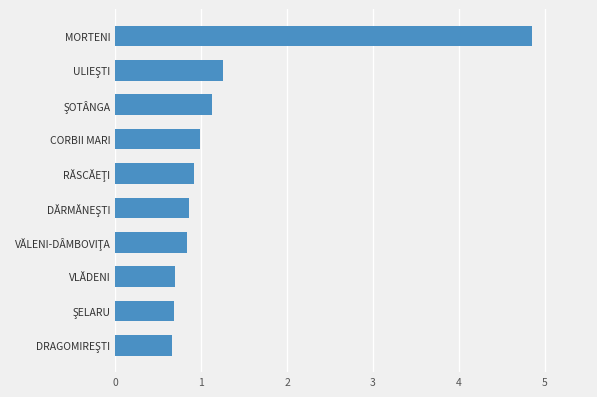

What is the label of the 7th bar from the bottom?

CORBII MARI